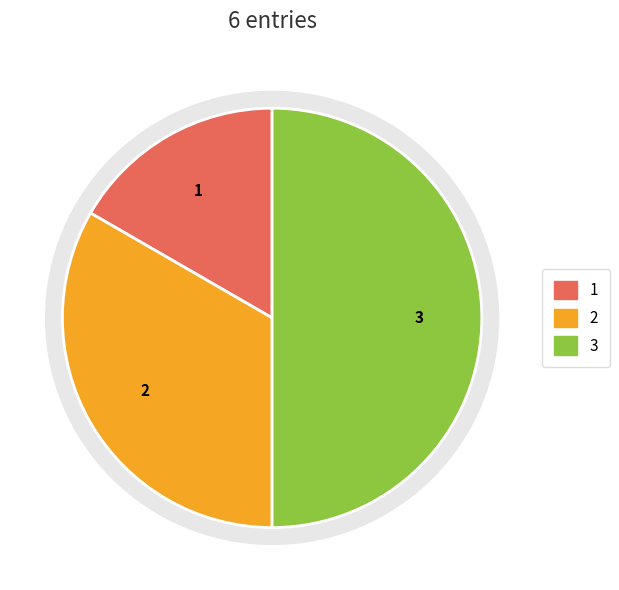

True or false: 14:03:00 accounts for 63% of the total.

False